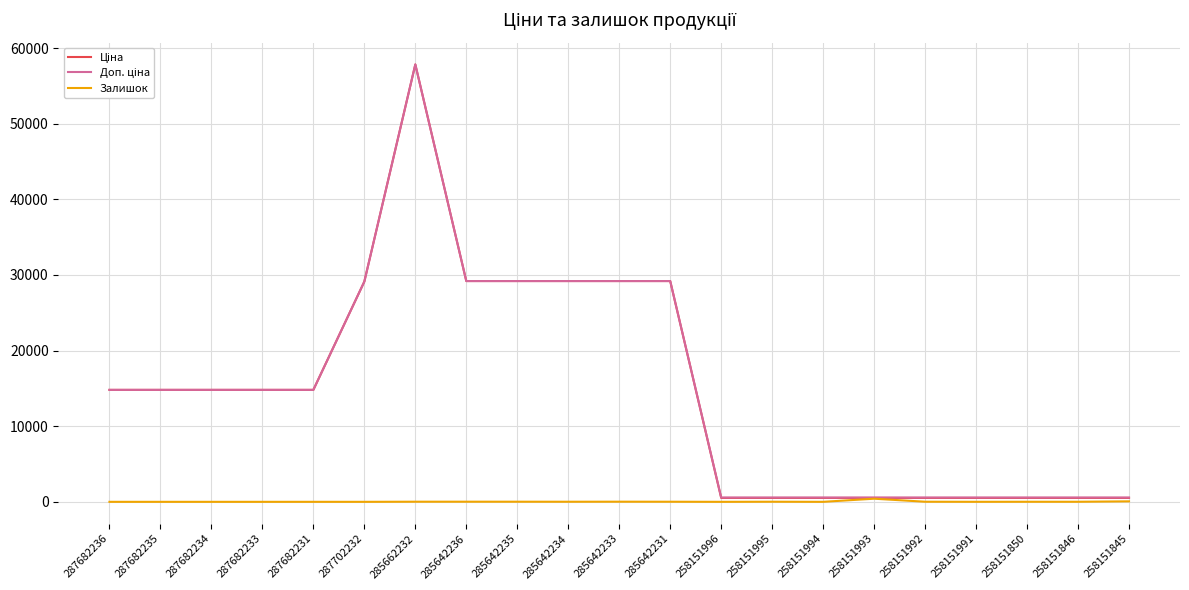

What is the spread (max minus min) of values at 287682235?

14800.8